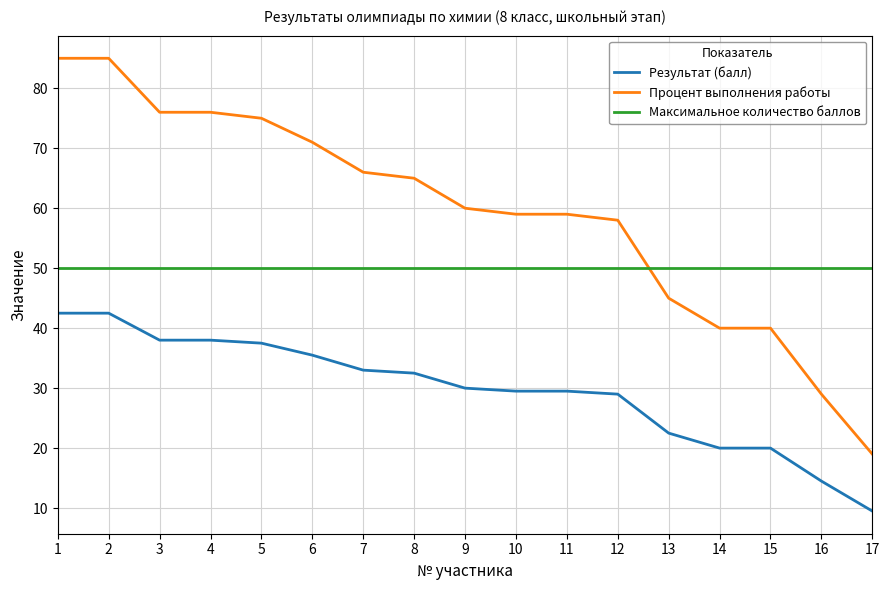

List the series in order of their peak value, highest first.

Процент выполнения работы, Максимальное количество баллов, Результат (балл)